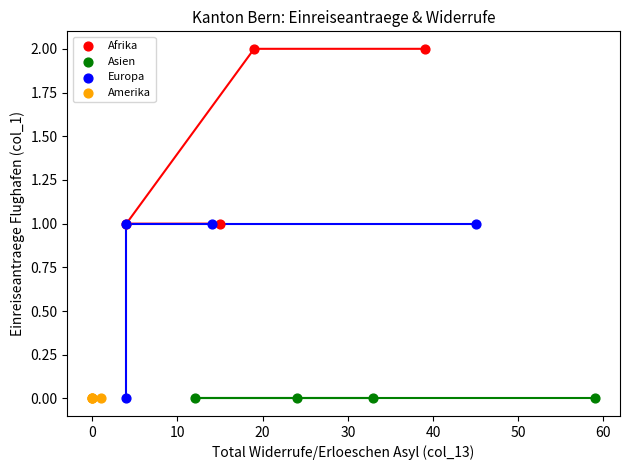

Which series contains the highest Y value?

Afrika